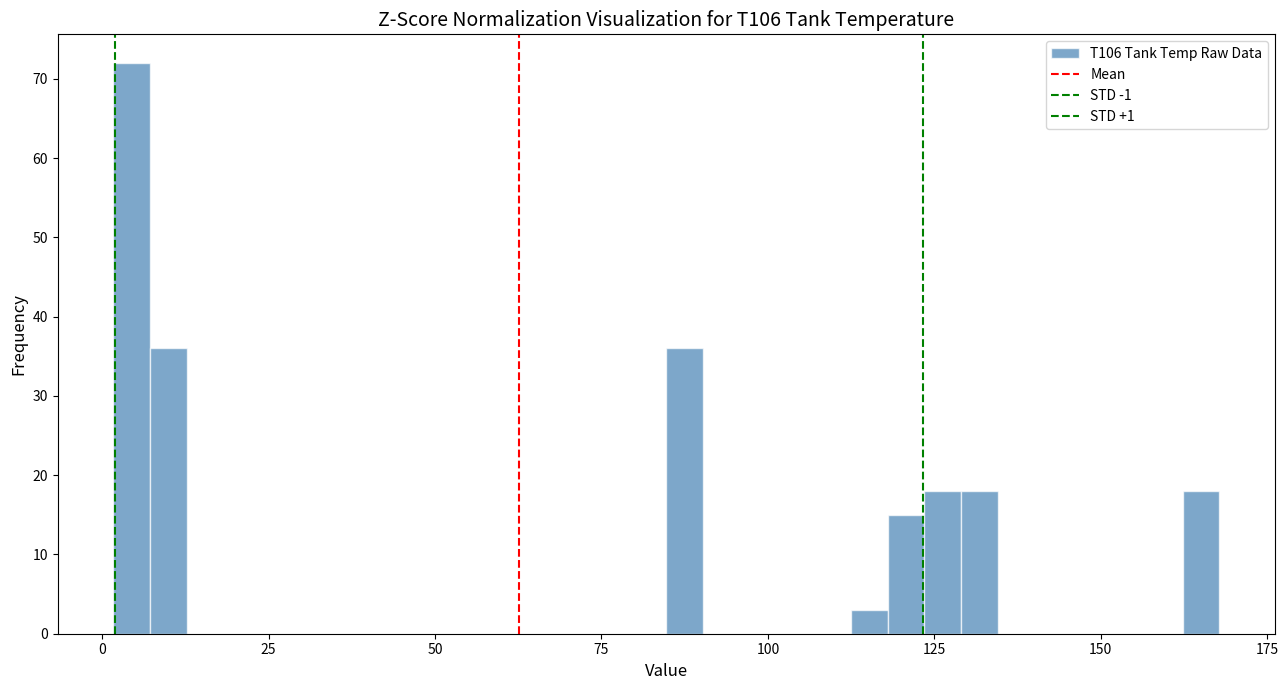

Around what value on the x-axis is the tallest bar? Give the approximate position of its centre, as read against the axis.

5